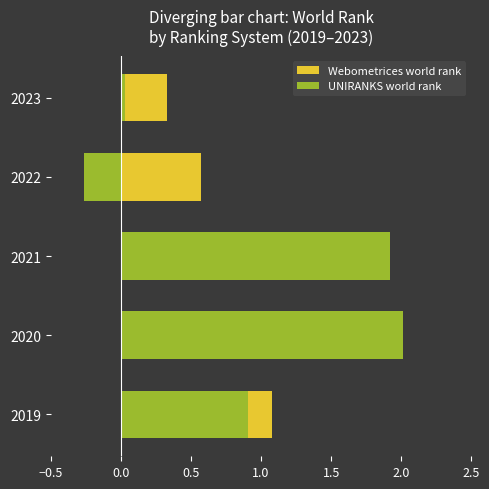

What is the difference between the maximum and minimum values in the UNIRANKS world rank series?

2.3